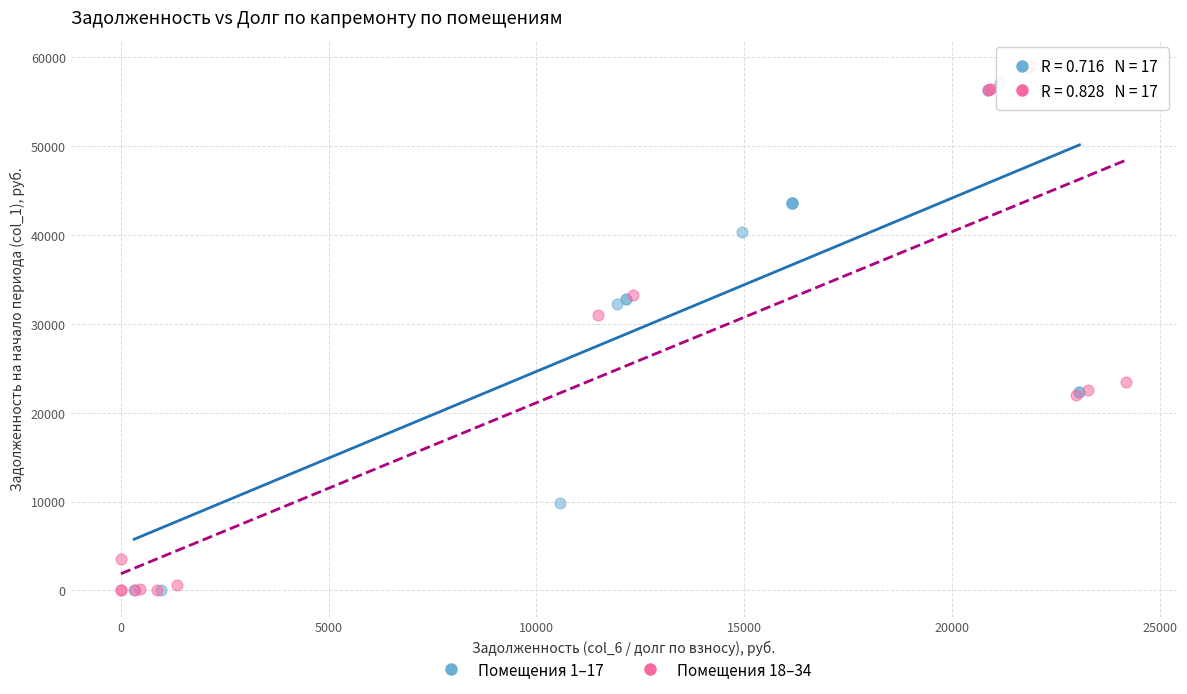

What are all the series names shown in the legend?

Помещения 1–17, Помещения 18–34